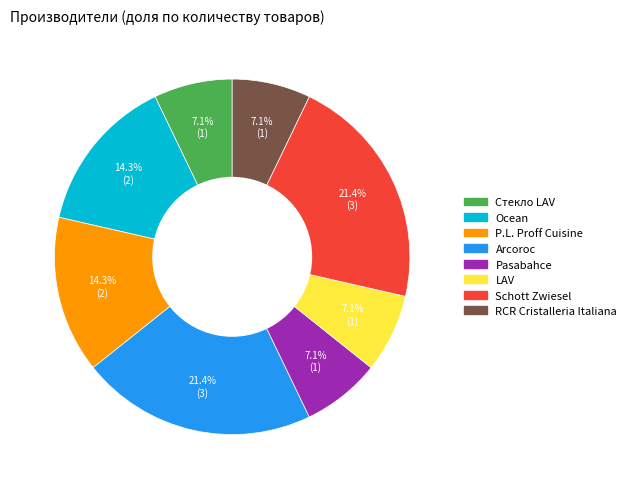

True or false: Pasabahce accounts for 7% of the total.

True